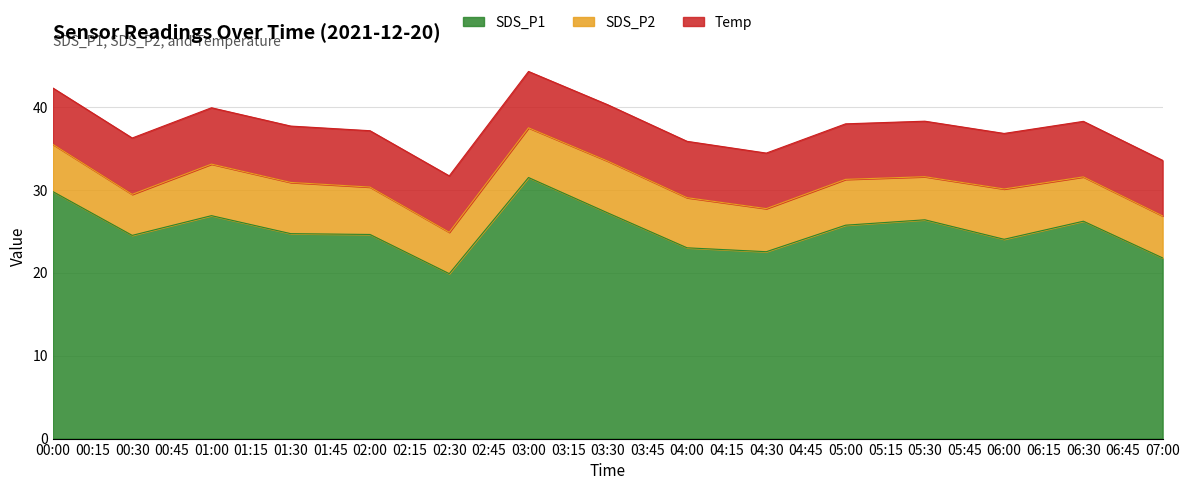

How many data points in SDS_P1 are above 24?

11